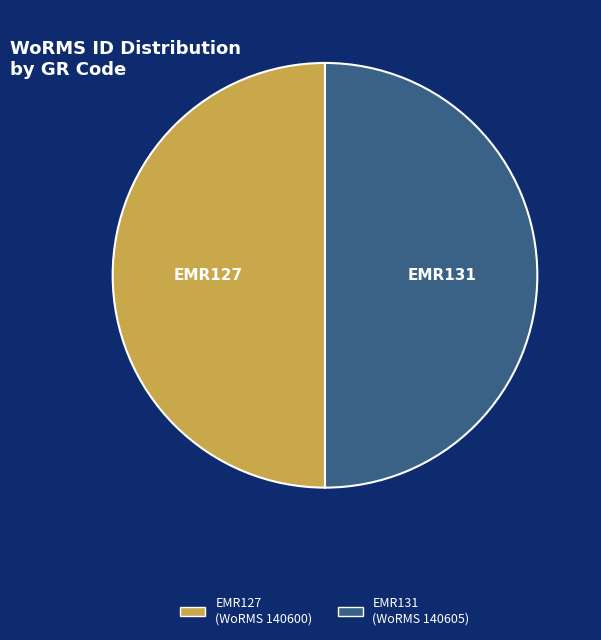

What is the ratio of the value at EMR127 to the value at EMR131?

1.0